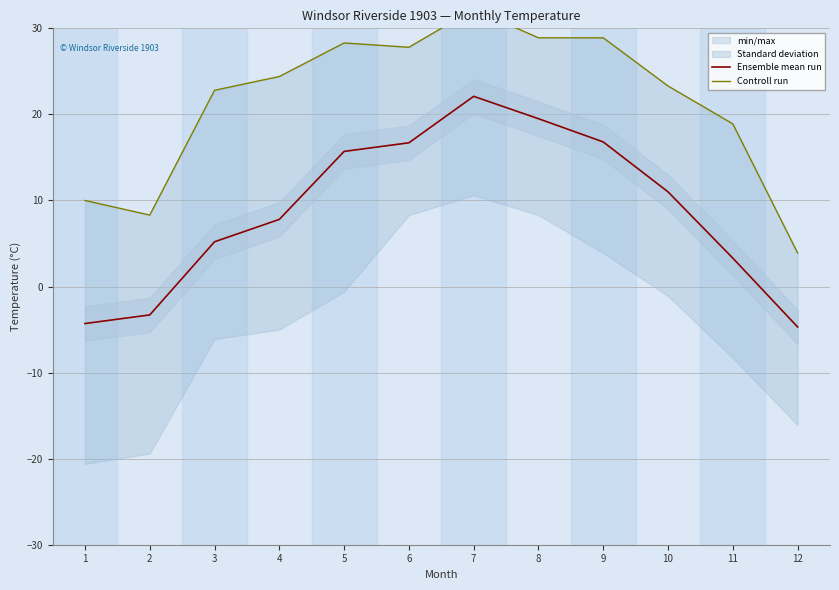

Reading left to right, what are all the values shown in this chart?

Ensemble mean run: -4.3	-3.3	5.2	7.8	15.7	16.7	22.1	19.5	16.8	11.0	3.3	-4.7
Controll run: 10.0	8.3	22.8	24.4	28.3	27.8	32.2	28.9	28.9	23.3	18.9	3.9